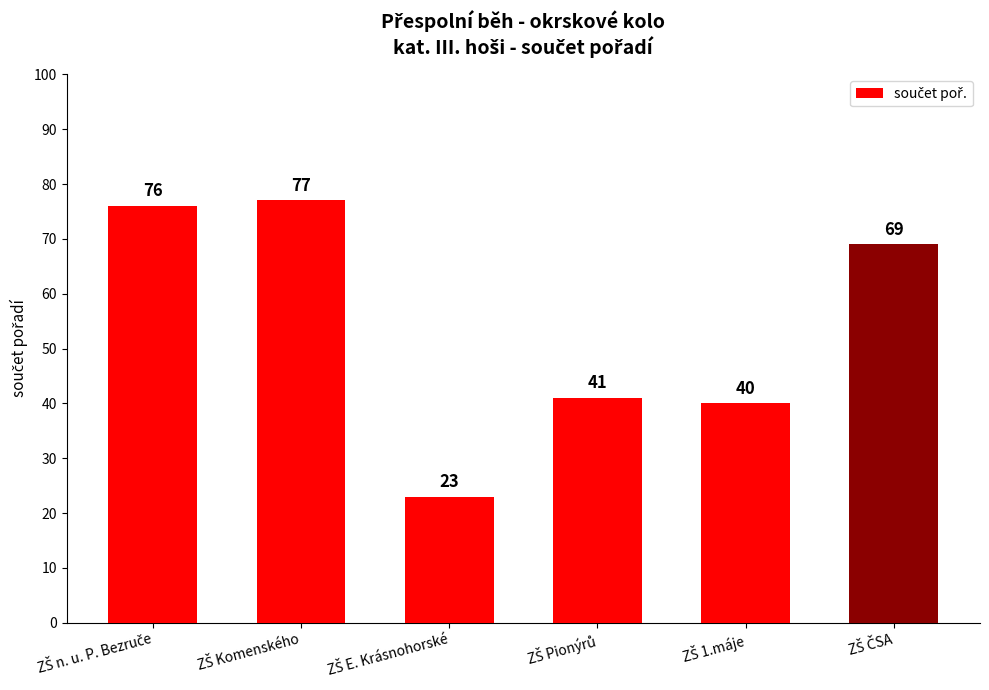

How many bars are there in total?

6